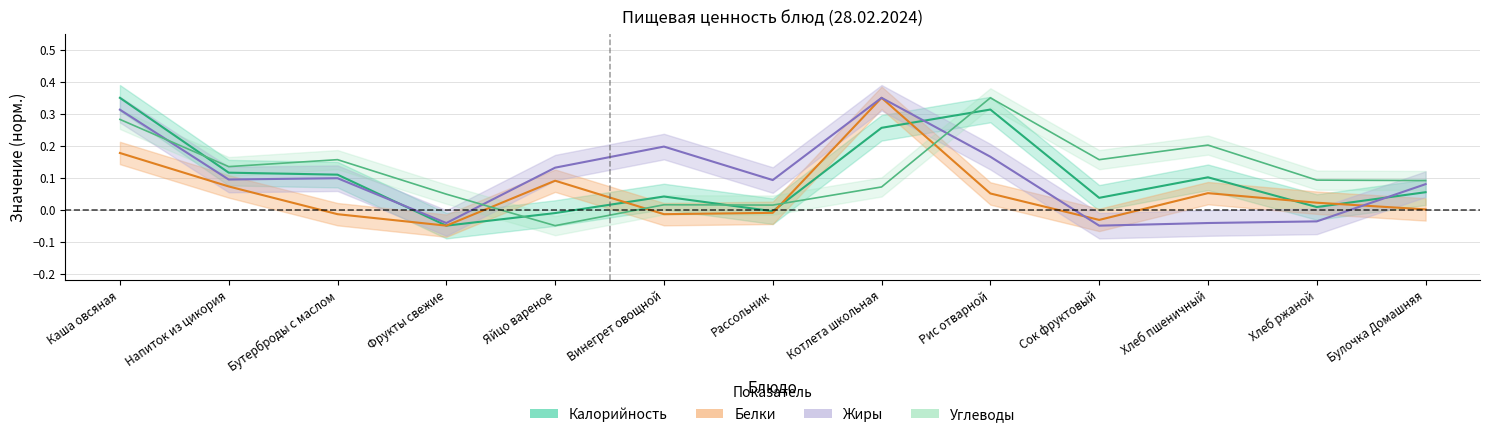

What is the approximate value of Жиры at Винегрет овощной?

0.2